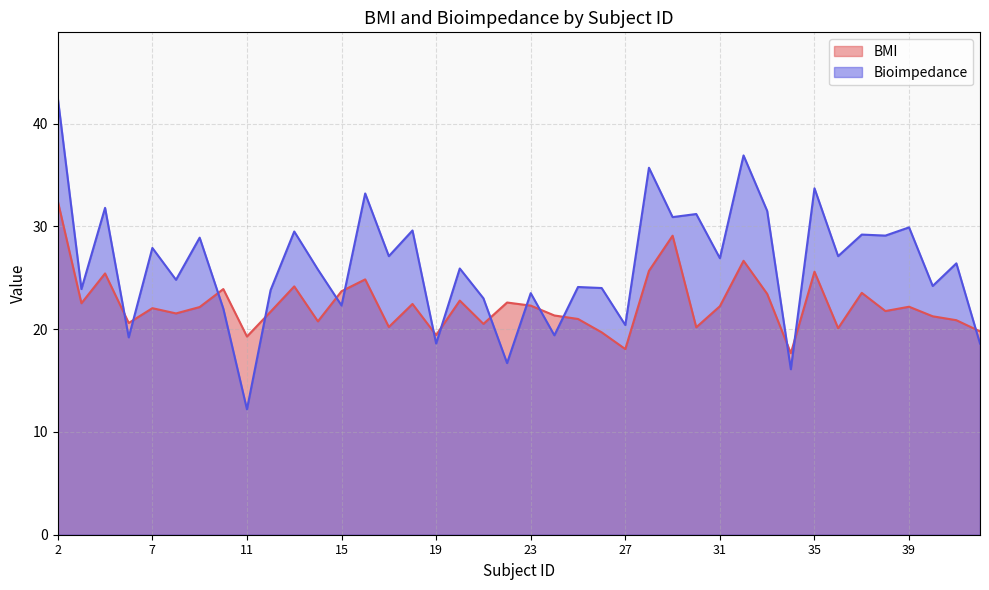

Which series has the widest spread of values?

Bioimpedance